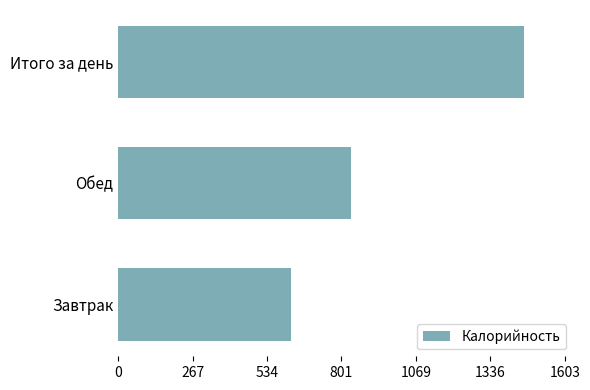

Where is the data nearest to the value 1039?

Обед